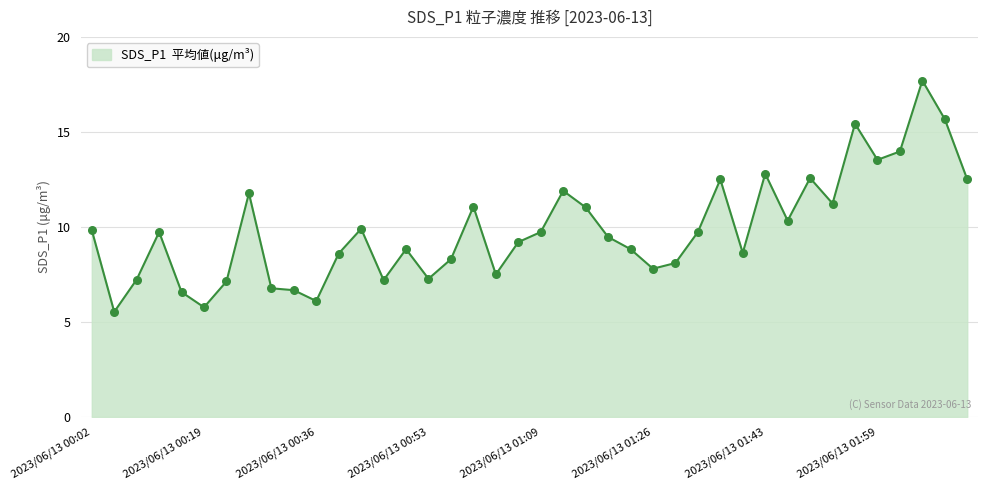

What is the maximum value shown in the chart?

17.7